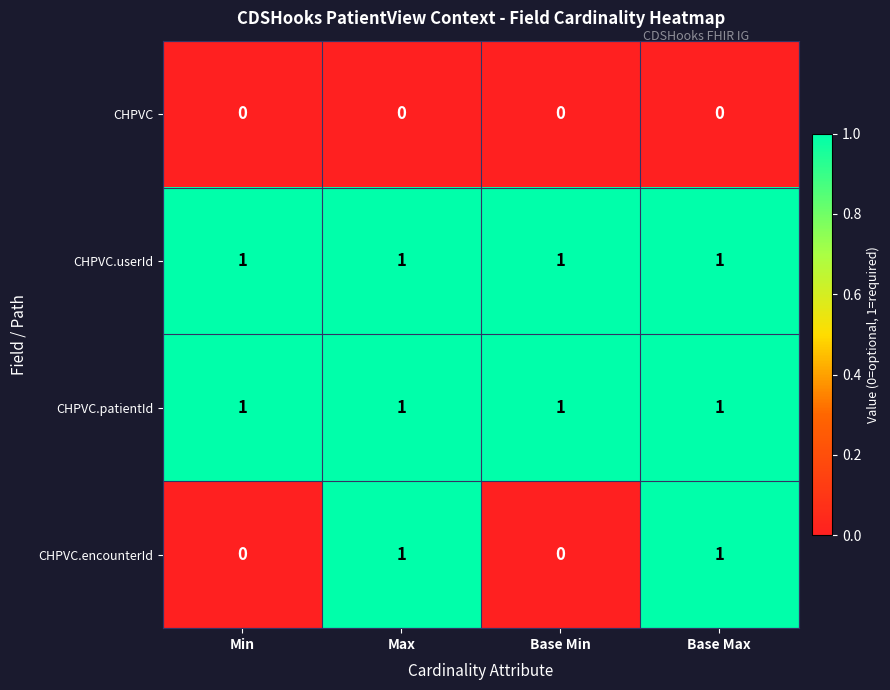

Count the number of categories in the chart.

4